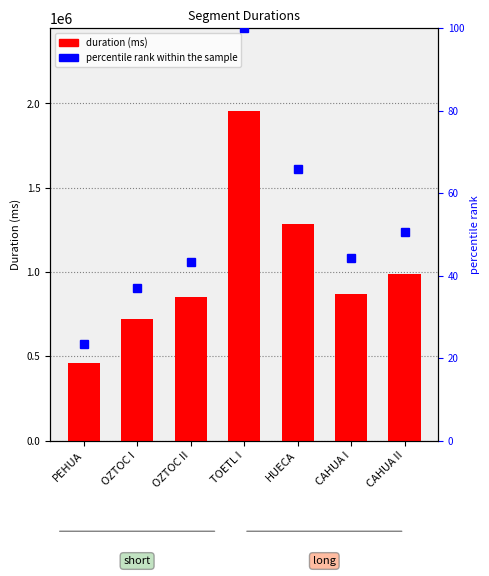

Reading left to right, extract all data points from this chart.

Attempt #2's Duration (ms): PEHUA=457665.0	OZTOC I=722721.0	OZTOC II=849088.0	TOETL I=1956990.0	HUECA=1287291.0	CAHUA I=868779.0	CAHUA II=988590.0
percentile rank within the sample: PEHUA=23.4	OZTOC I=36.9	OZTOC II=43.4	TOETL I=100.0	HUECA=65.8	CAHUA I=44.4	CAHUA II=50.5